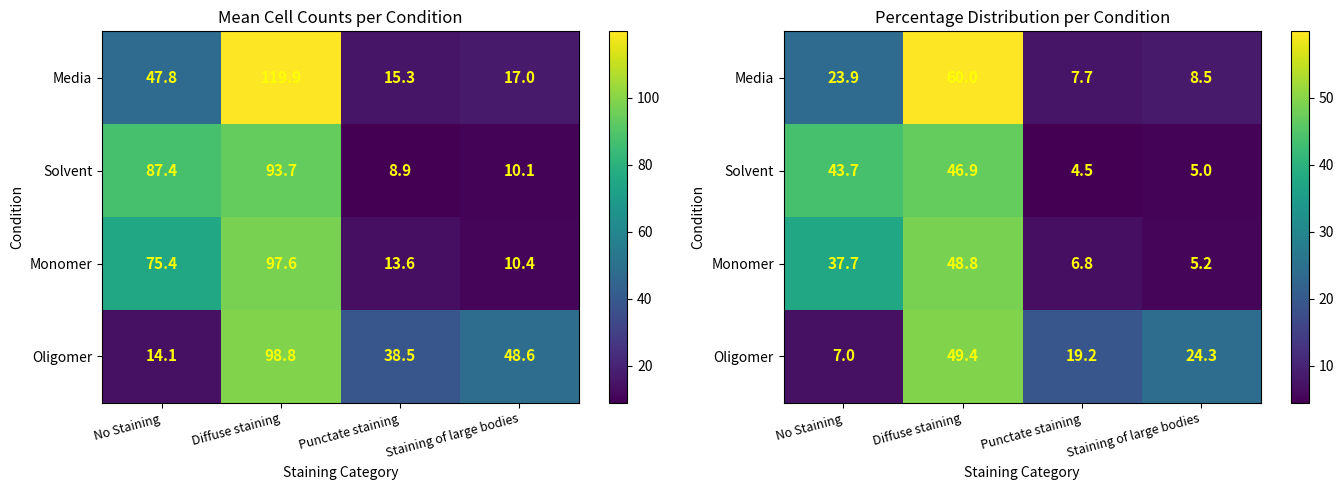

Which category has the highest value in the Monomer series?

Diffuse staining